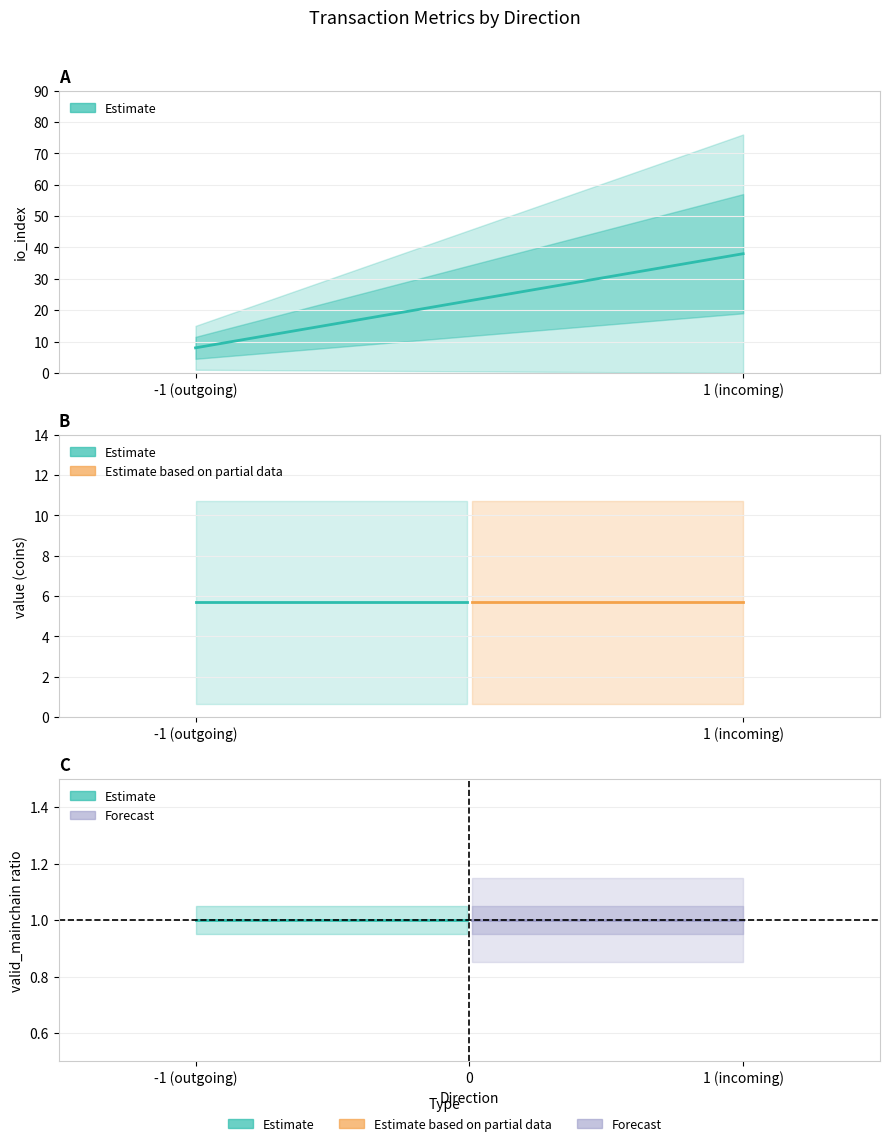

At which category does the chart reach its minimum across all series?

1